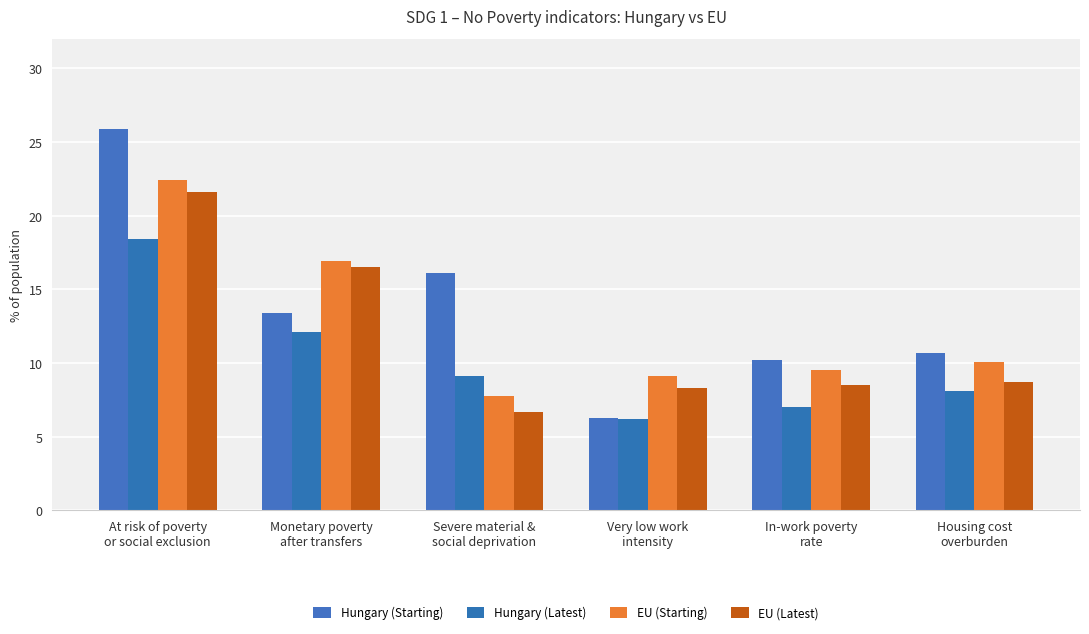

Reading left to right, list all the values displayed in this chart.

Hungary (Starting): 25.9	13.4	16.1	6.3	10.2	10.7
Hungary (Latest): 18.4	12.1	9.1	6.2	7.0	8.1
EU (Starting): 22.4	16.9	7.8	9.1	9.5	10.1
EU (Latest): 21.6	16.5	6.7	8.3	8.5	8.7